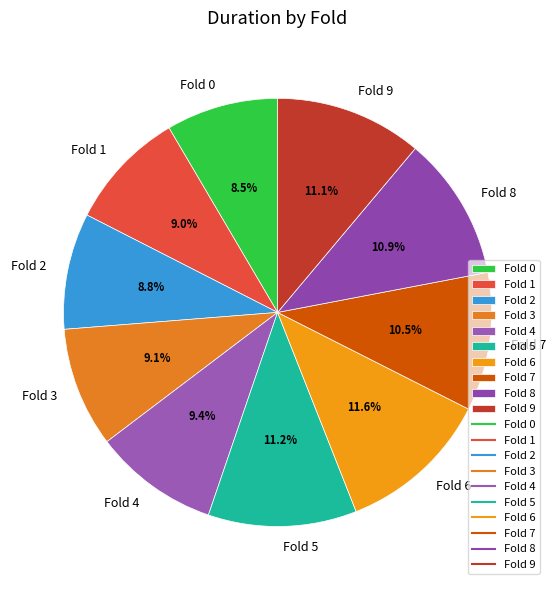

Is there a majority slice in this chart?

No